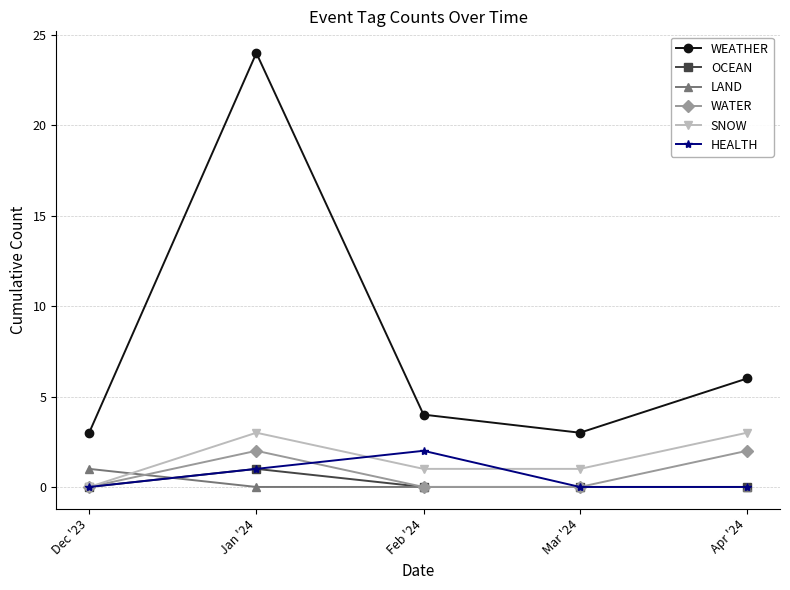

Is this an area chart (filled region under the line)?

No